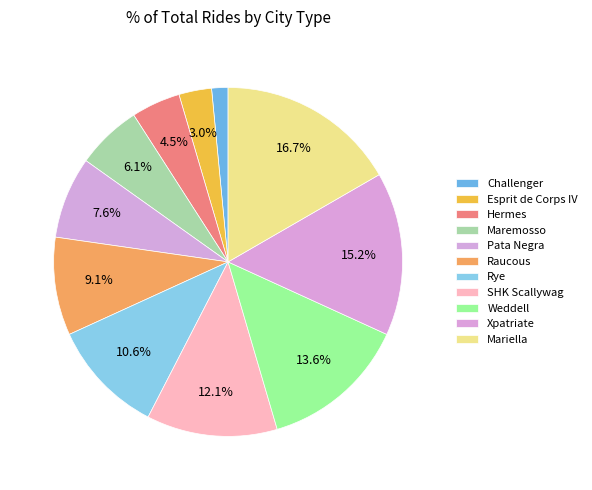

How many slices are in this pie chart?

11